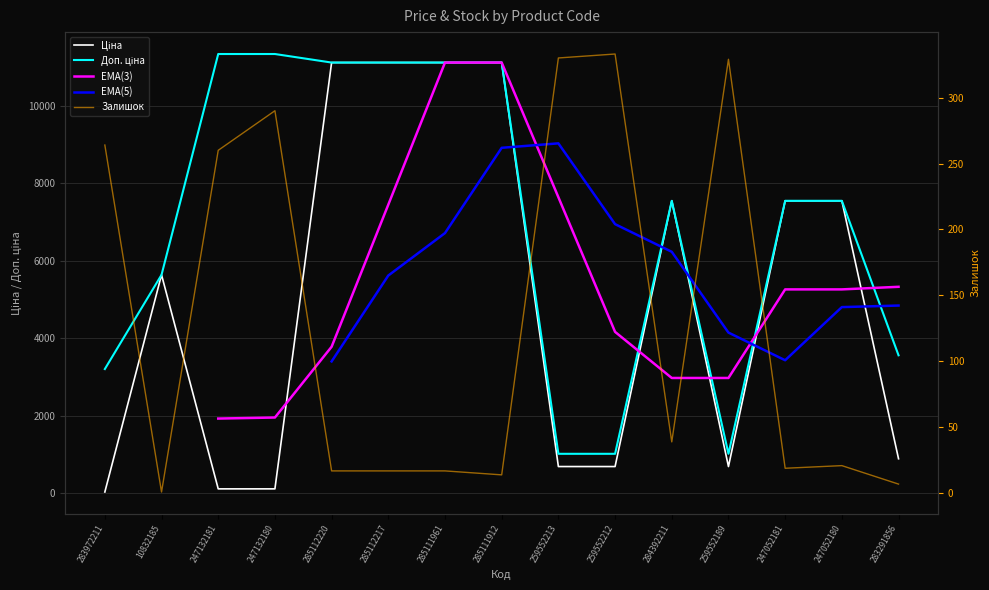

What position from the right is 259552212?

6